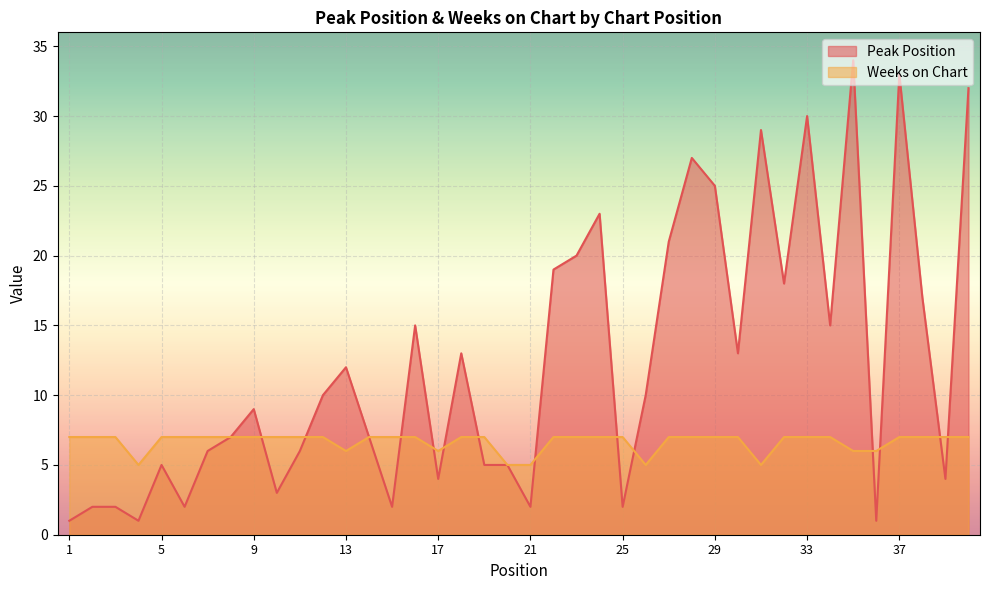

Between 16 and 30, which is larger?

16